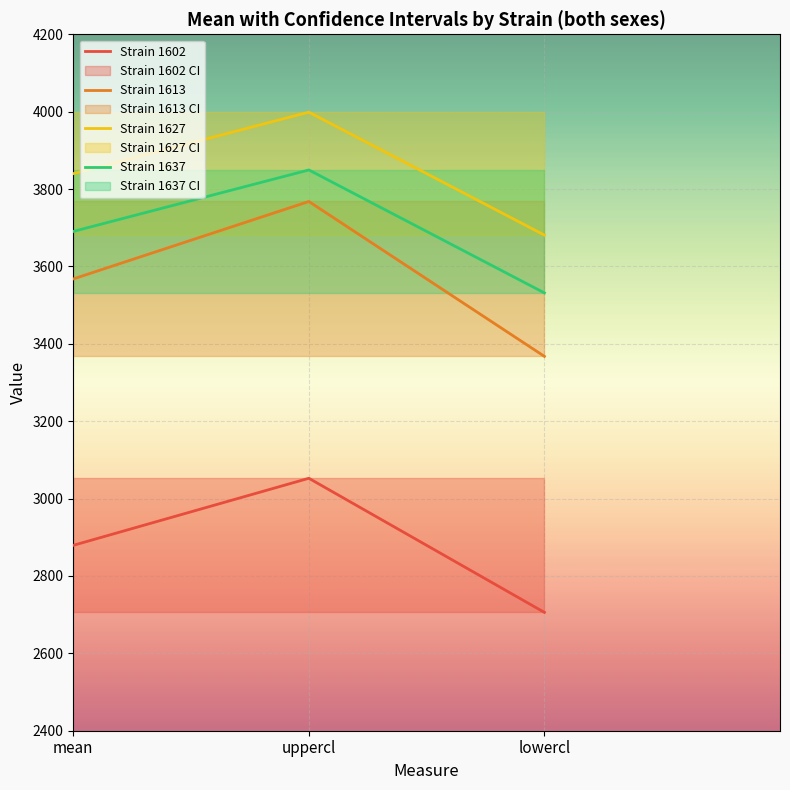

What is the total value across all series at mean?

13977.1